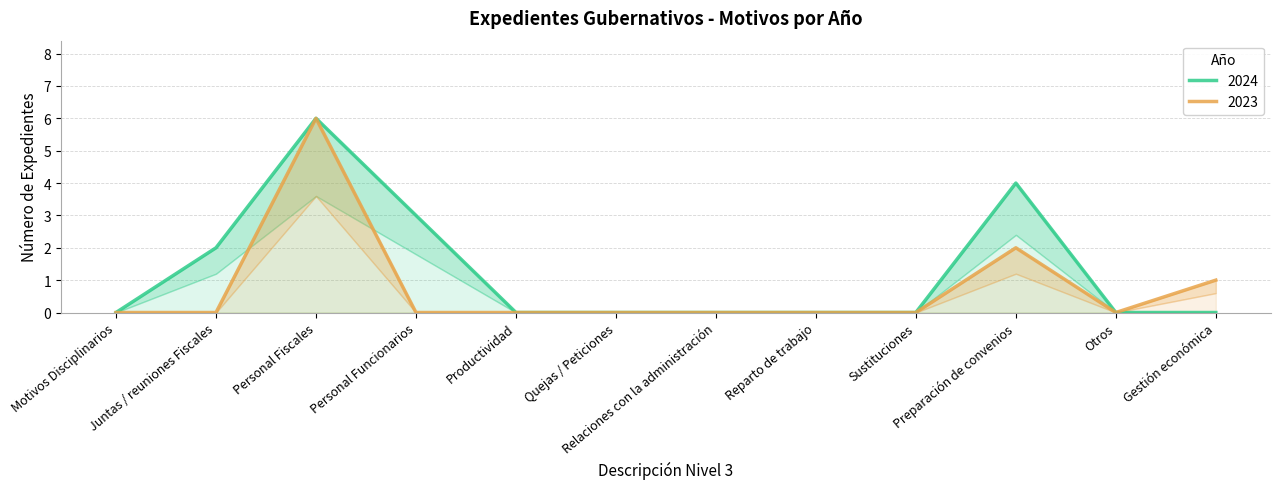

Reading left to right, transcribe all the data shown in this chart.

2024: Motivos Disciplinarios=0	Juntas / reuniones Fiscales=2	Personal Fiscales=6	Personal Funcionarios=3	Productividad=0	Quejas / Peticiones=0	Relaciones con la administración=0	Reparto de trabajo=0	Sustituciones=0	Preparación de convenios=4	Otros=0	Gestión económica=0
2023: Motivos Disciplinarios=0	Juntas / reuniones Fiscales=0	Personal Fiscales=6	Personal Funcionarios=0	Productividad=0	Quejas / Peticiones=0	Relaciones con la administración=0	Reparto de trabajo=0	Sustituciones=0	Preparación de convenios=2	Otros=0	Gestión económica=1